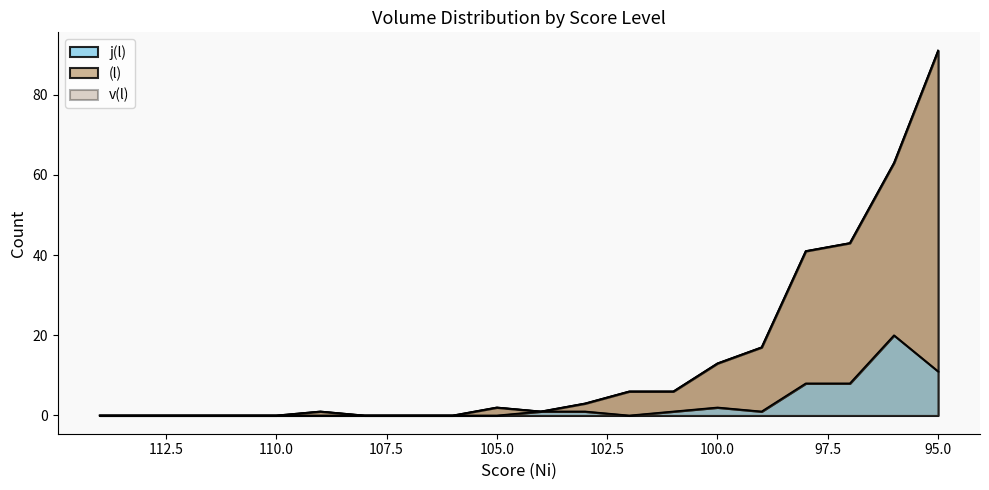

What is the value of the (l) point at the 6th from the left?

1